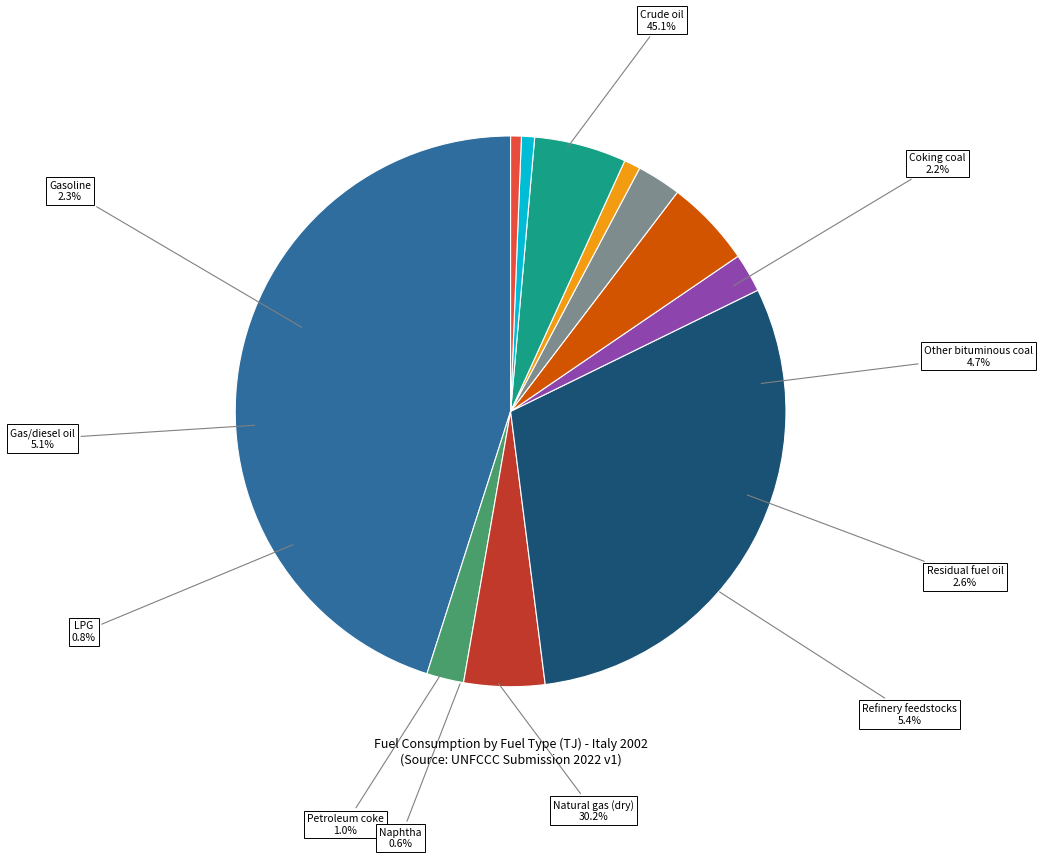

What is the change in value from Coking coal to Other bituminous coal?

+206393.1